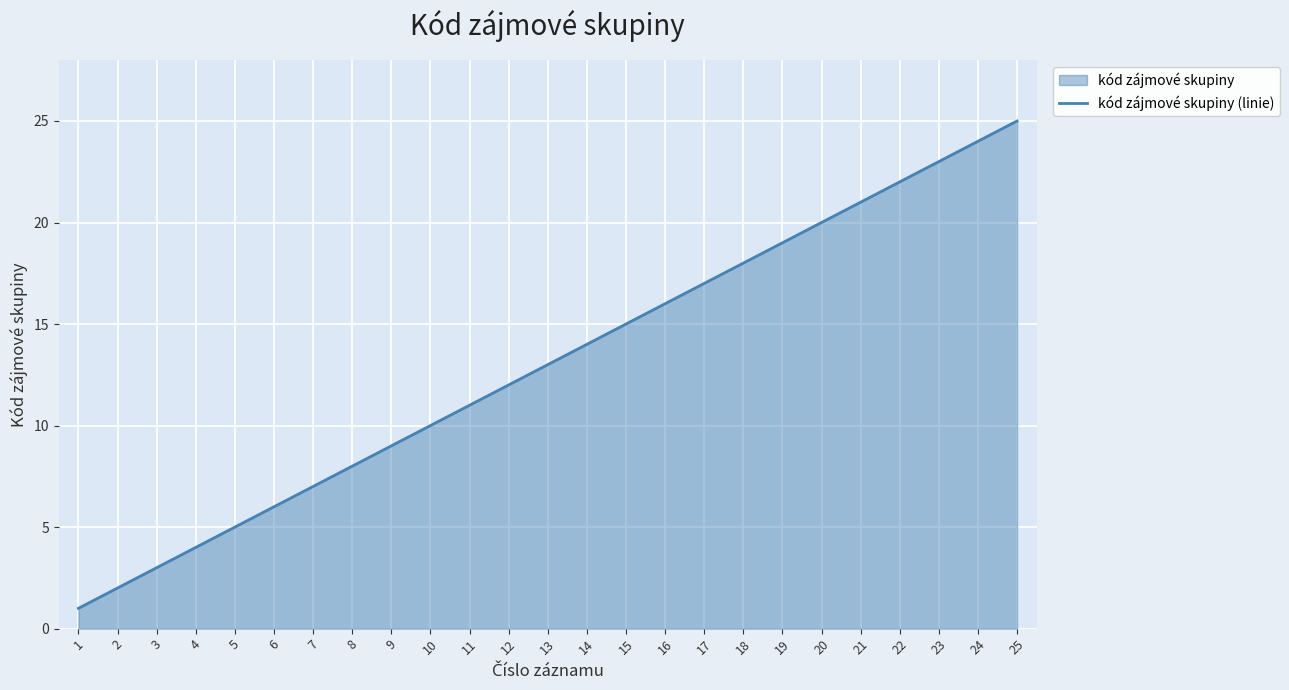

The chart shows a value of 6 at 15. True or false?

False